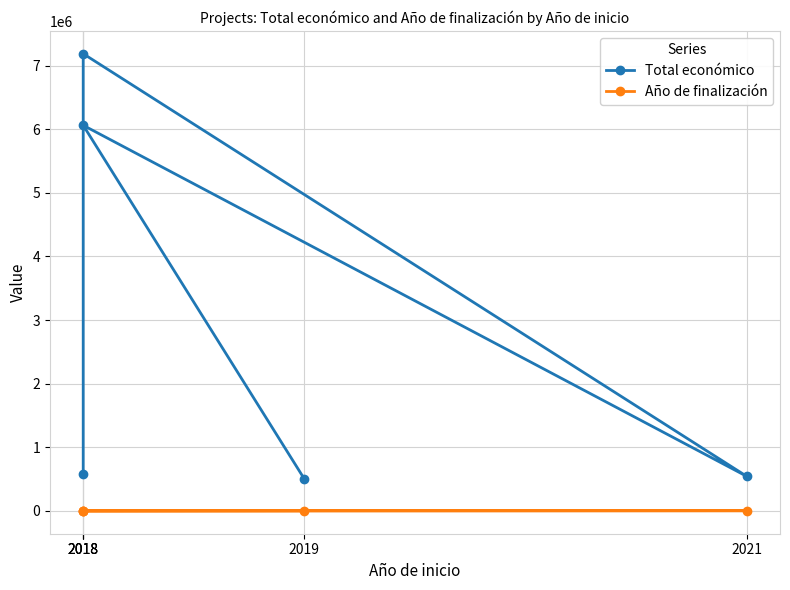

What is the maximum value shown in the chart?

7187653